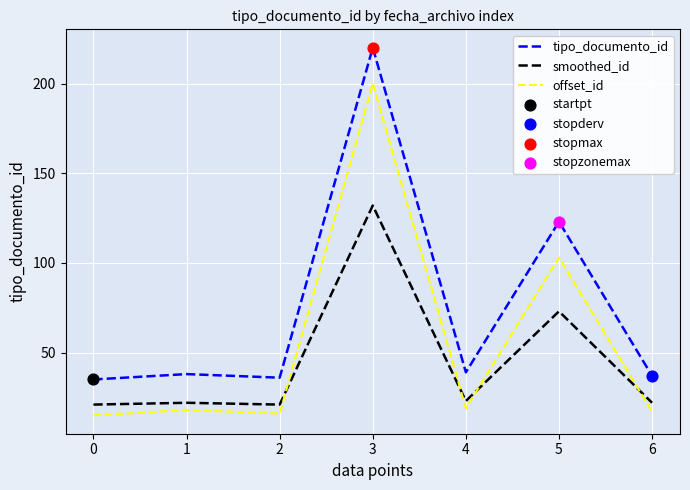

What is the difference between the highest and lowest values at 6?

20